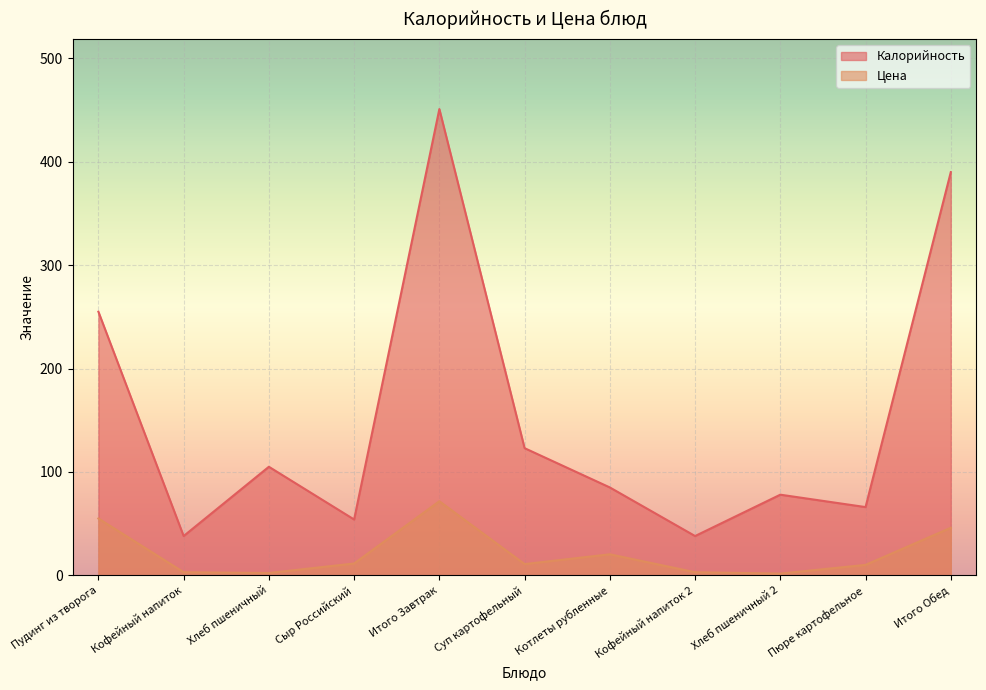

Reading right to left, list all the values displayed in this chart.

Калорийность: 390.0	66.0	78.0	38.0	85.0	123.0	451.0	54.0	105.0	38.0	255.0
Цена: 46.0	10.1	1.7	3.0	20.3	10.9	71.7	11.4	2.2	3.0	55.0